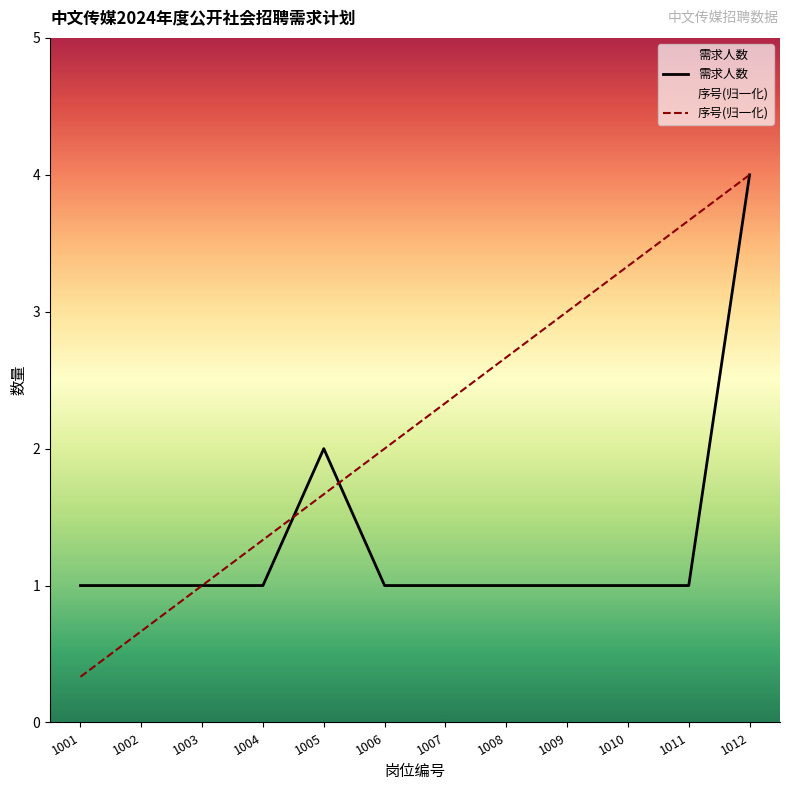

Between which two adjacent categories do 序号(归一化) and 需求人数 first intersect?

1004 and 1005